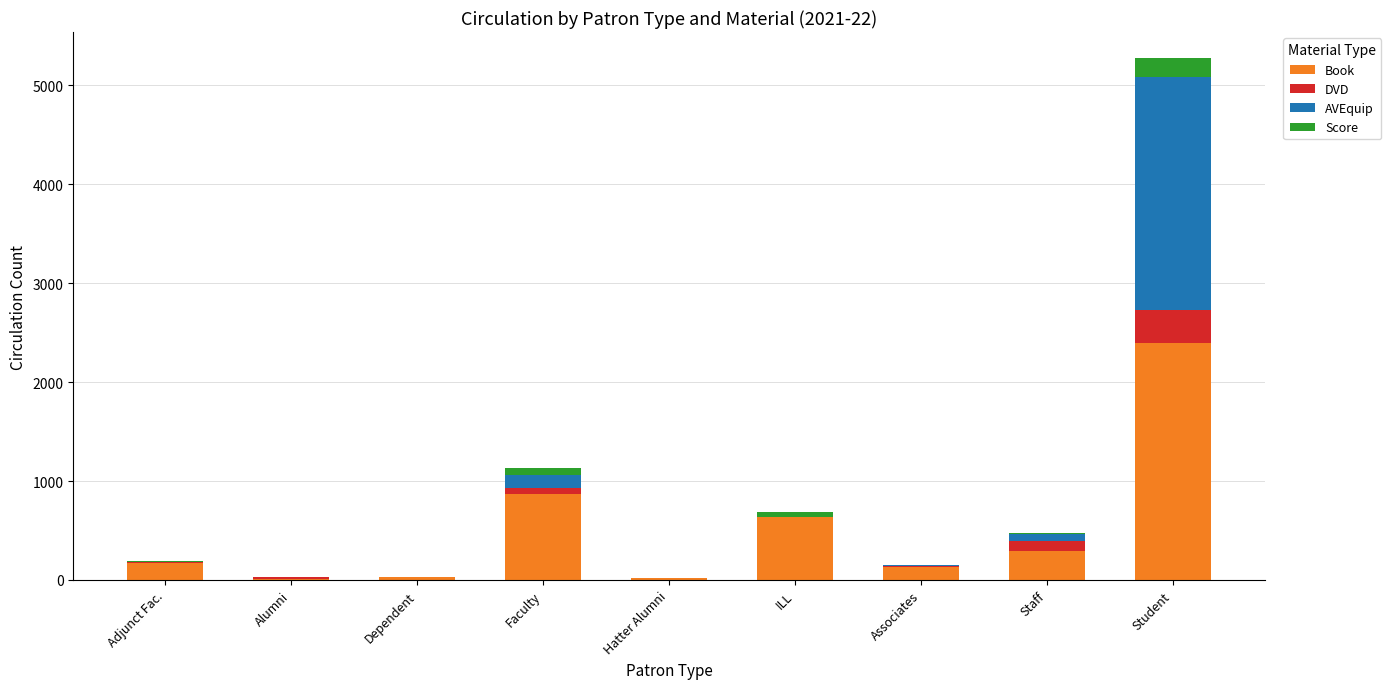

The value of Book at Associates is 127. True or false?

True